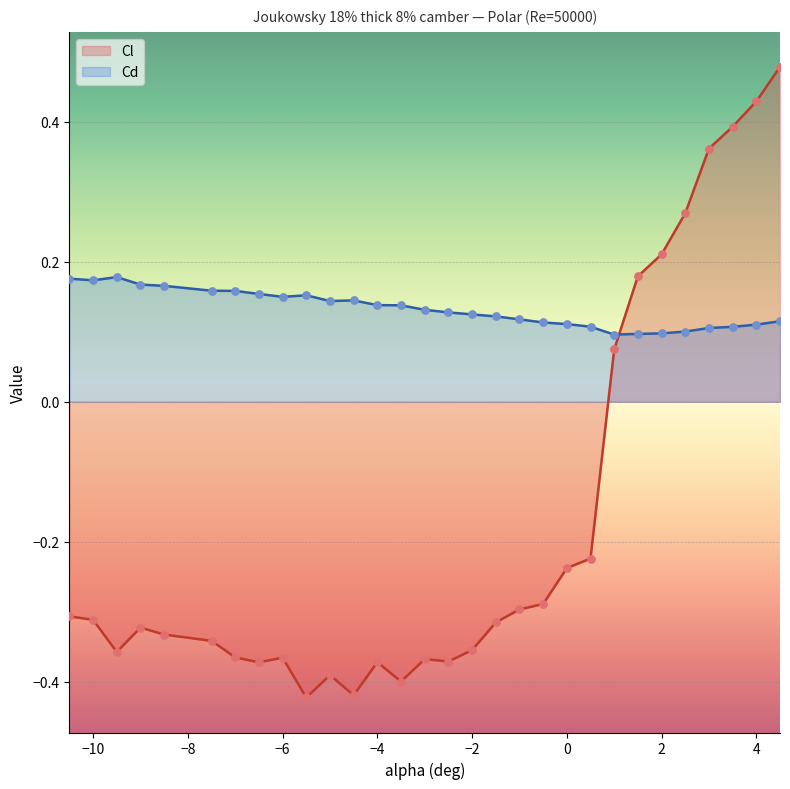

Which series has the largest total across all categories?

Cd